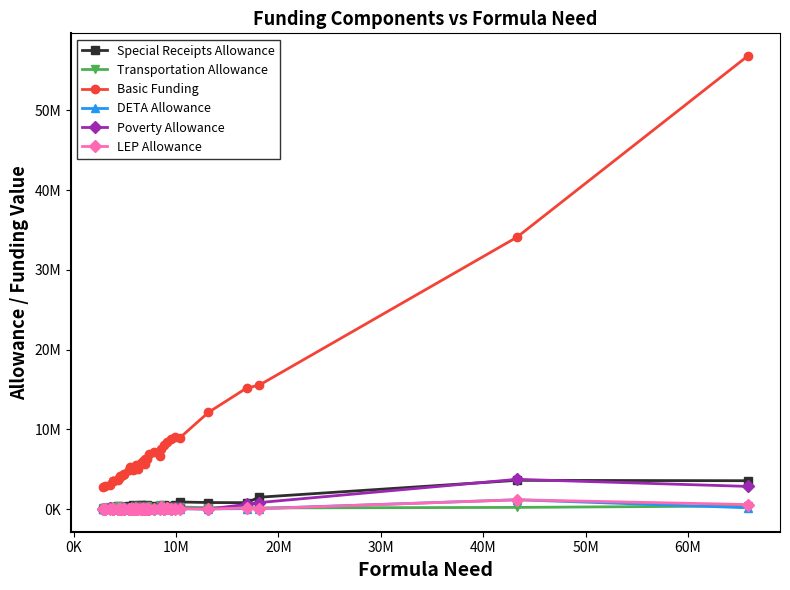

Reading left to right, what are all the values shown in this chart?

Special Receipts Allowance: 65259	103873	136941	116041	250945	211817	336749	98197	143826	174442	163953	237074	149833	356743	216287	203607	450040	381086	231093	295755	486573	516609	321432	410511	358139	477114	307971	401868	398957	282637	482506	164364	392010	522529	889353	819065	802422	1484313	3604351	3557237
Transportation Allowance: 94363	71936	213132	134524	80086	153558	306435	433911	96041	223325	88742	53068	67195	157476	127794	154163	78668	327500	157200	437451	88841	226625	294609	216229	184861	389910	163430	139097	500509	101646	304890	223717	258460	281218	262650	166523	226540	142545	207698	390909
Basic Funding: 2713141	2857301	3008353	3521054	3487709	3516470	3590663	3889576	3989944	4152641	4248200	4453777	4405973	4846018	5256955	5192870	4940359	4974040	5580362	5077081	5604183	5779063	6068446	5676601	6332351	6277283	6869239	7205573	6627208	7510986	8071463	8433912	8813602	9025852	8968639	12125818	15191333	15524414	34091882	56824285
DETA Allowance: 12010	19550	10434	12549	3828	2873	14612	10953	211	9602	0	3699	25162	5278	2729	9704	57796	12539	0	25059	3409	12373	77388	22069	2748	10895	24763	59514	9608	4112	0	28045	23147	12367	21916	27756	51092	65600	1166666	161637
Poverty Allowance: 0	51000	102425	22918	0	0	0	0	0	0	0	68694	137491	0	0	60350	179941	0	47600	169723	0	72250	0	0	107422	0	30266	0	243100	290616	0	166345	40682	104793	96551	0	595000	811476	3729347	2842024
LEP Allowance: 0	17000	0	0	0	0	0	0	0	0	0	47467	39070	0	0	0	850	0	0	0	0	0	0	0	0	0	0	0	48837	306046	0	117300	0	35700	68372	0	135150	42326	1166666	567008